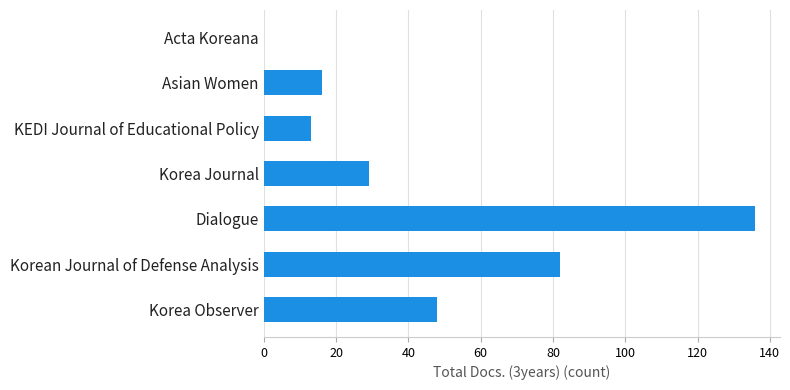

What is the average value?

46